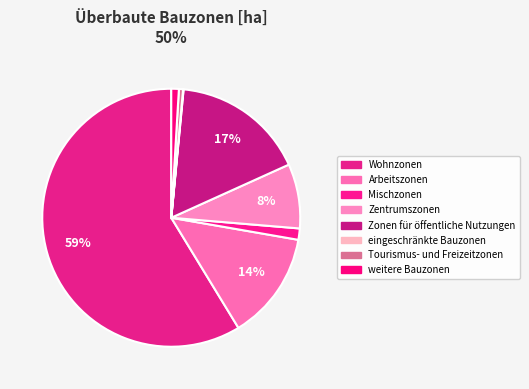

What percentage is the Zentrumszonen slice, to the nearest percent?

8%